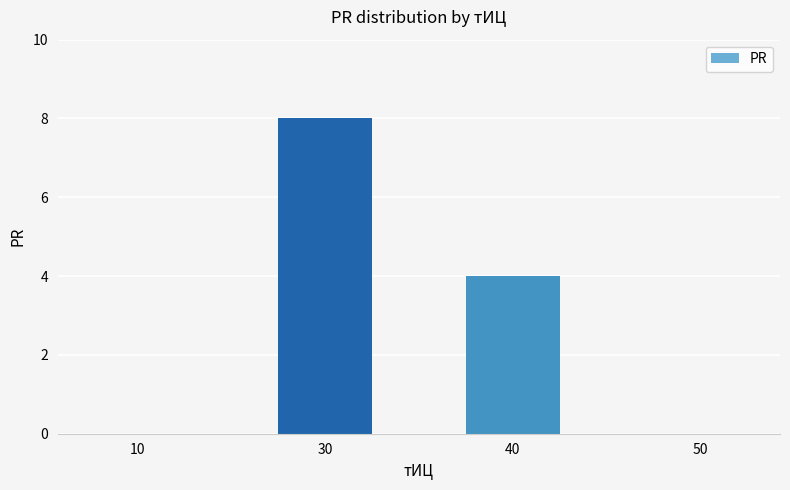

What is the difference between the values at 30 and 50?

8